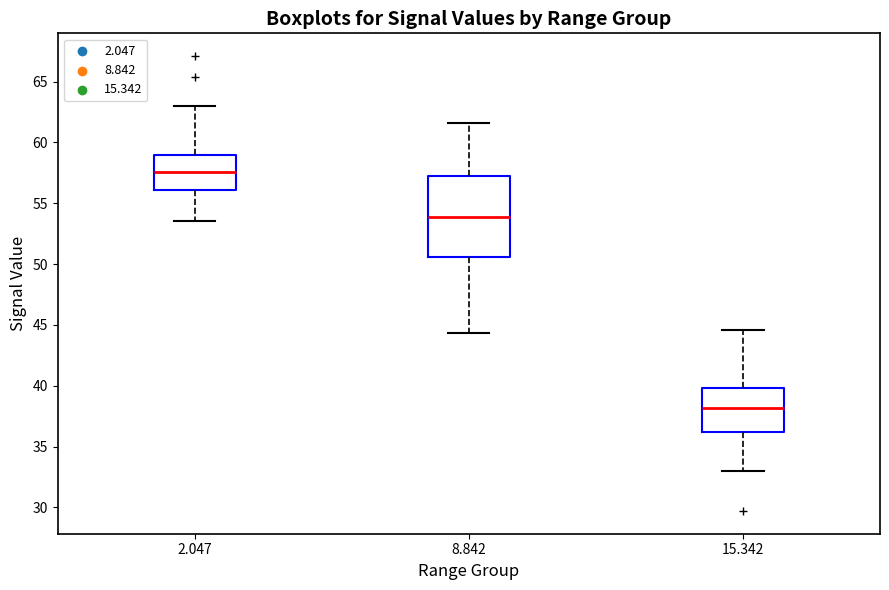

Where does the median line of the box at x = 15.342 sit on the y-axis? The values are not printed on the chart, so give them approximately, as read against the axis.

38.0